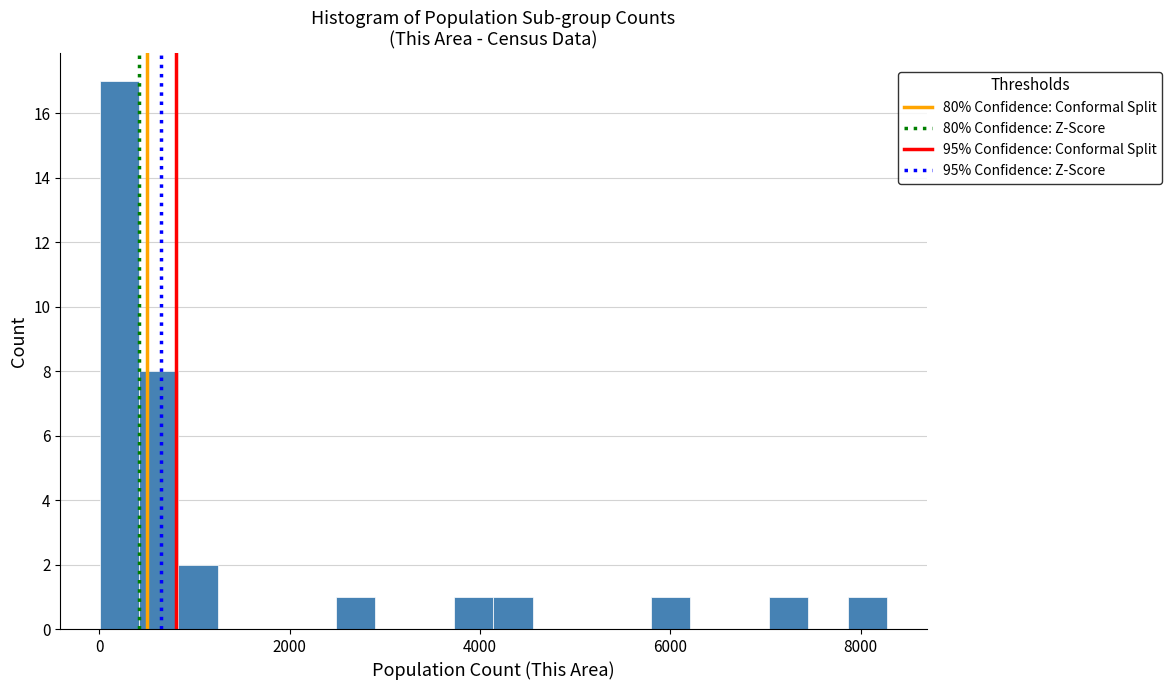

Around what value on the x-axis is the tallest bar? Give the approximate position of its centre, as read against the axis.

200